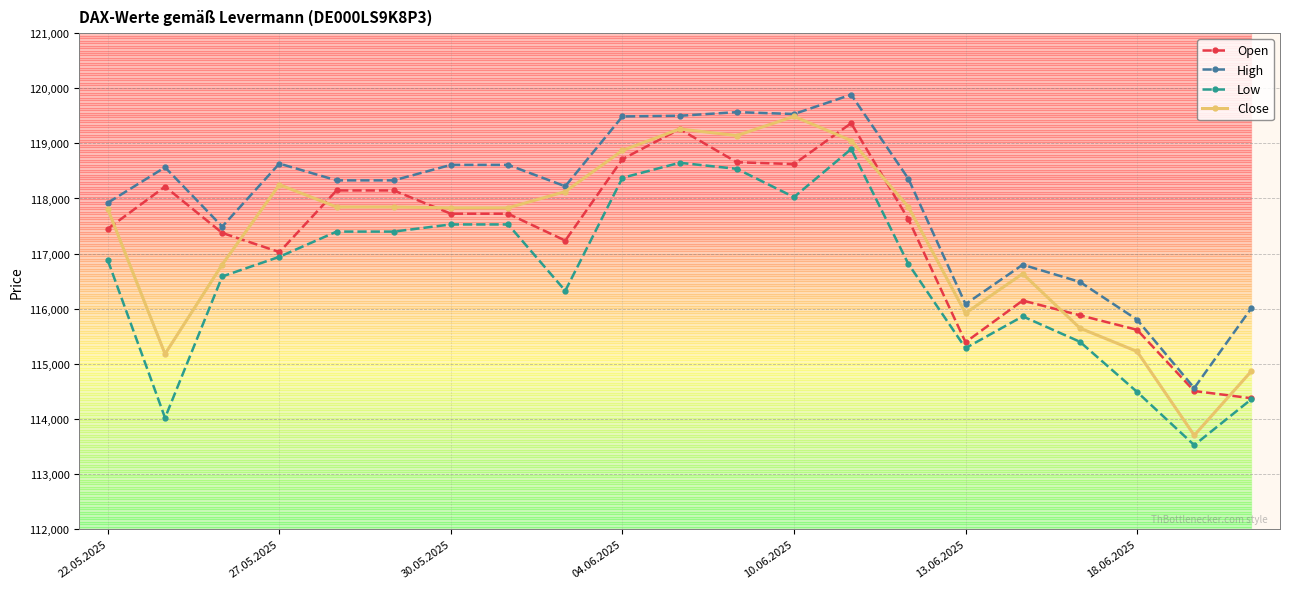

What is the value of the High point at the 4th from the left?

118633